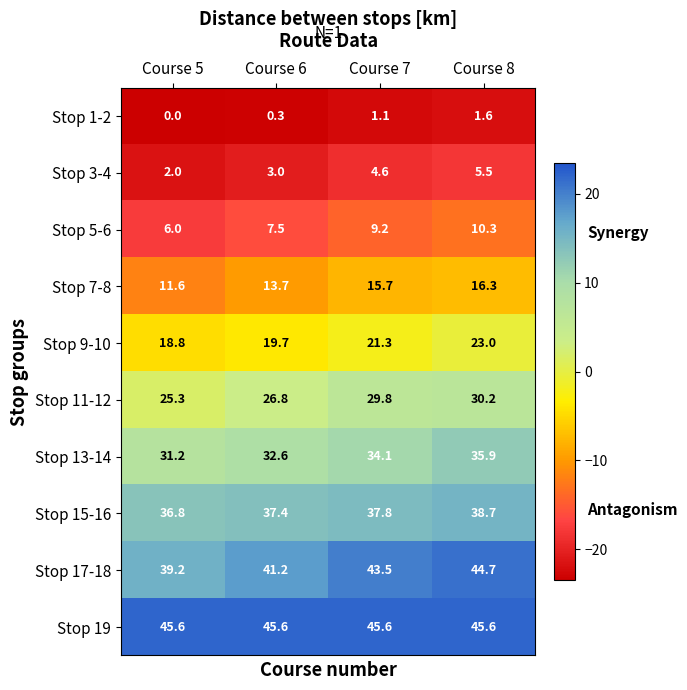

At how many categories does at least one series exceed 5?

4